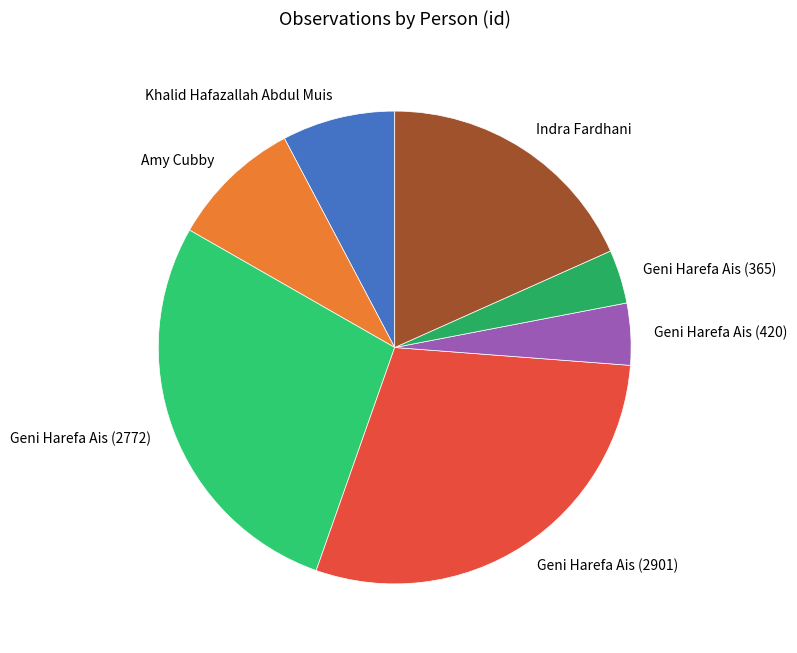

Is it true that Geni Harefa Ais (420) is 4% of the pie?

True